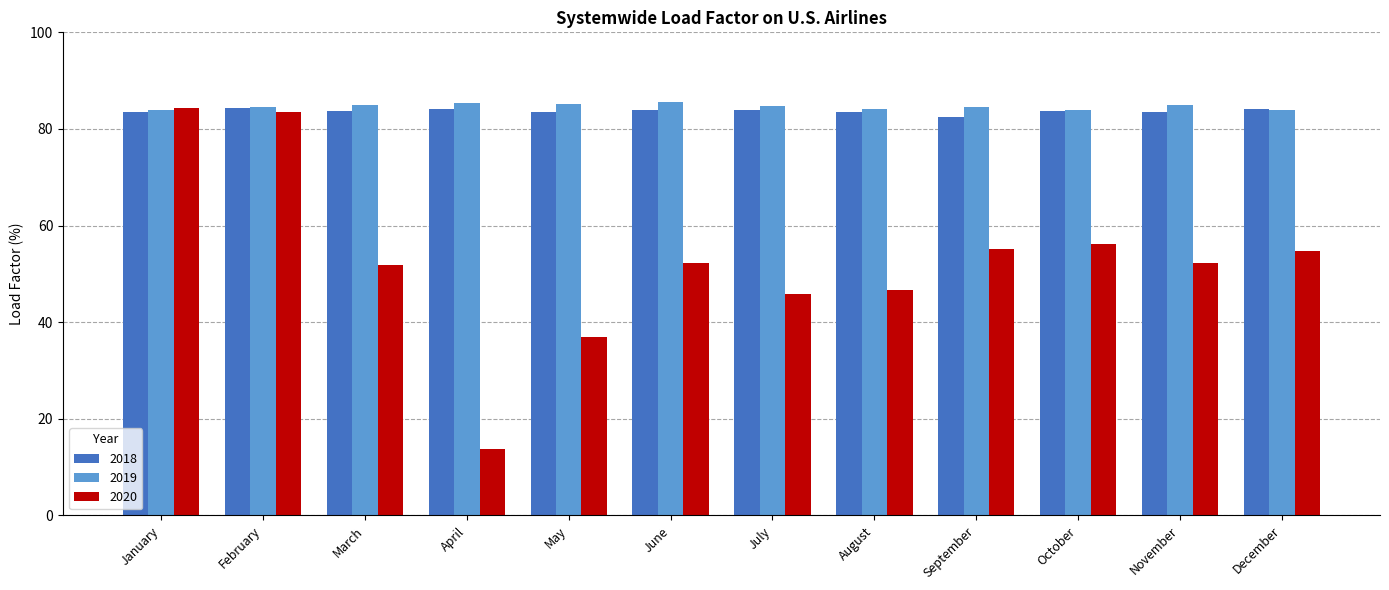

Rank the series at November from lowest to highest value.

2020, 2018, 2019